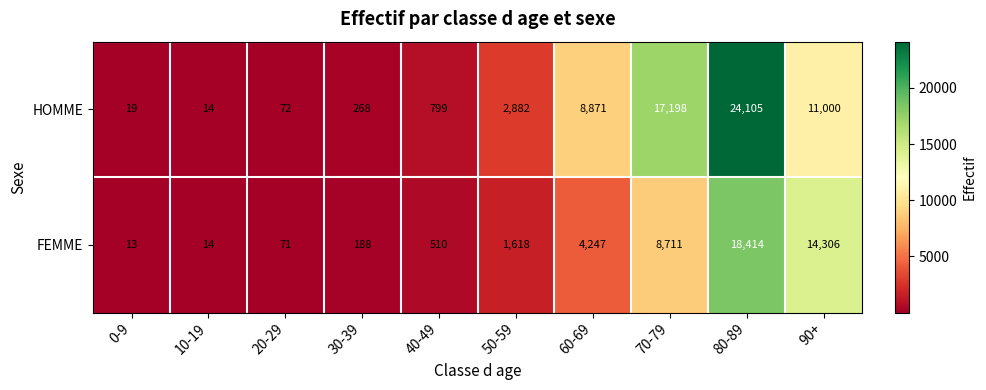

The FEMME series shows 14306 at 90+. True or false?

True